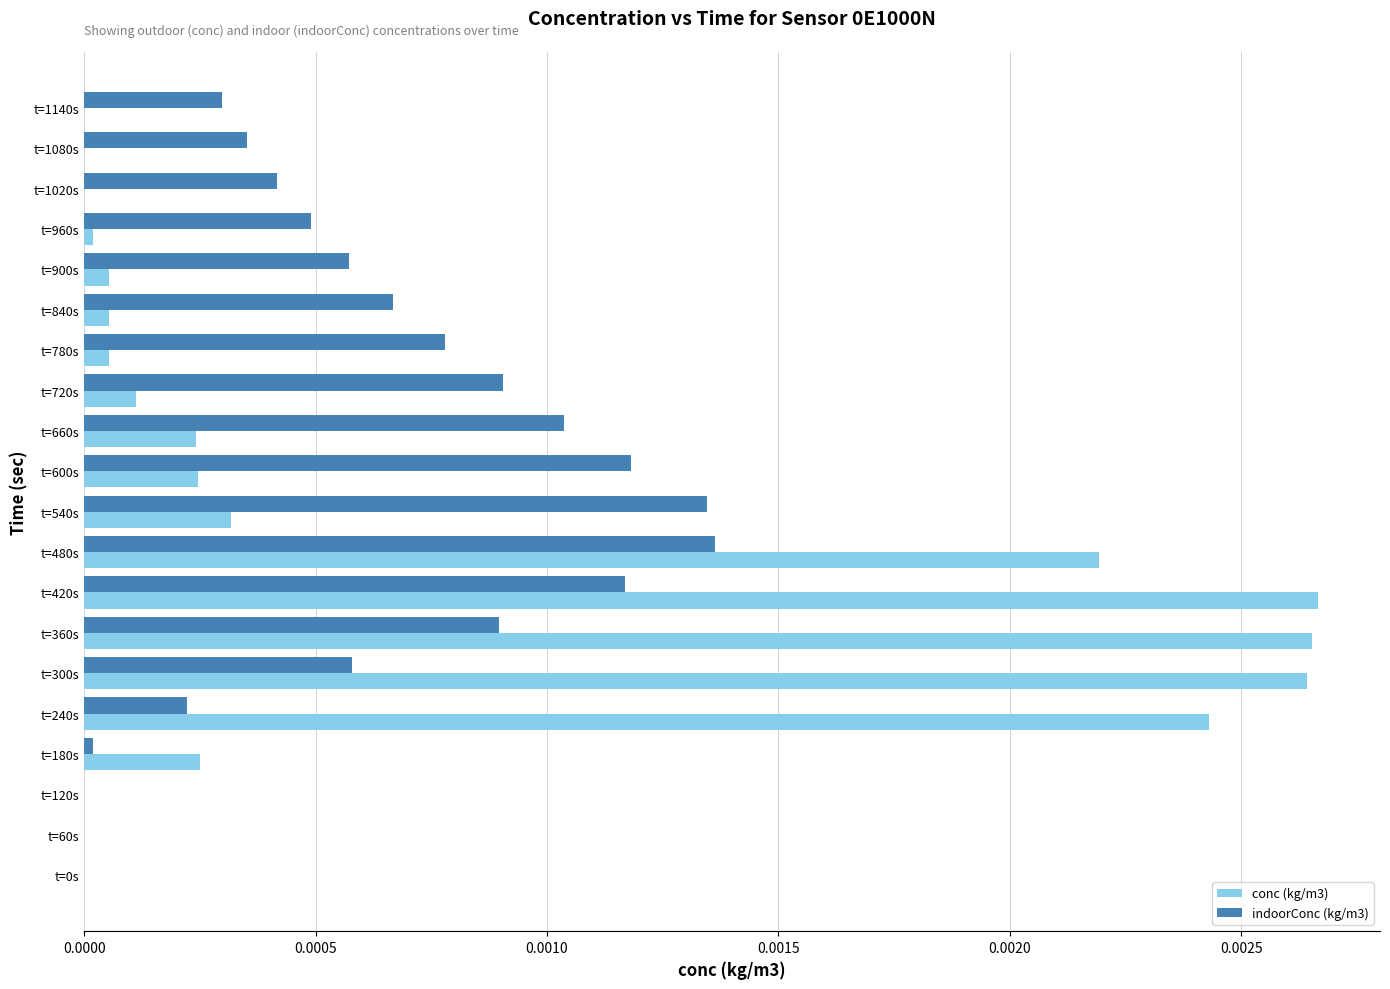

Is the value of conc (kg/m3) at t=1020s greater than the value of indoorConc (kg/m3) at t=420s?

No